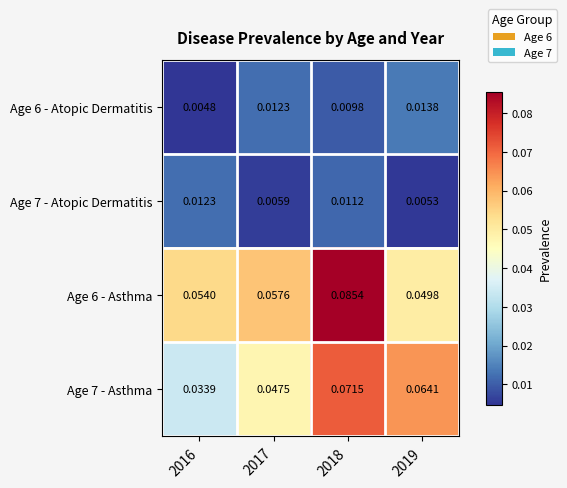

How many categories are shown in the chart?

4